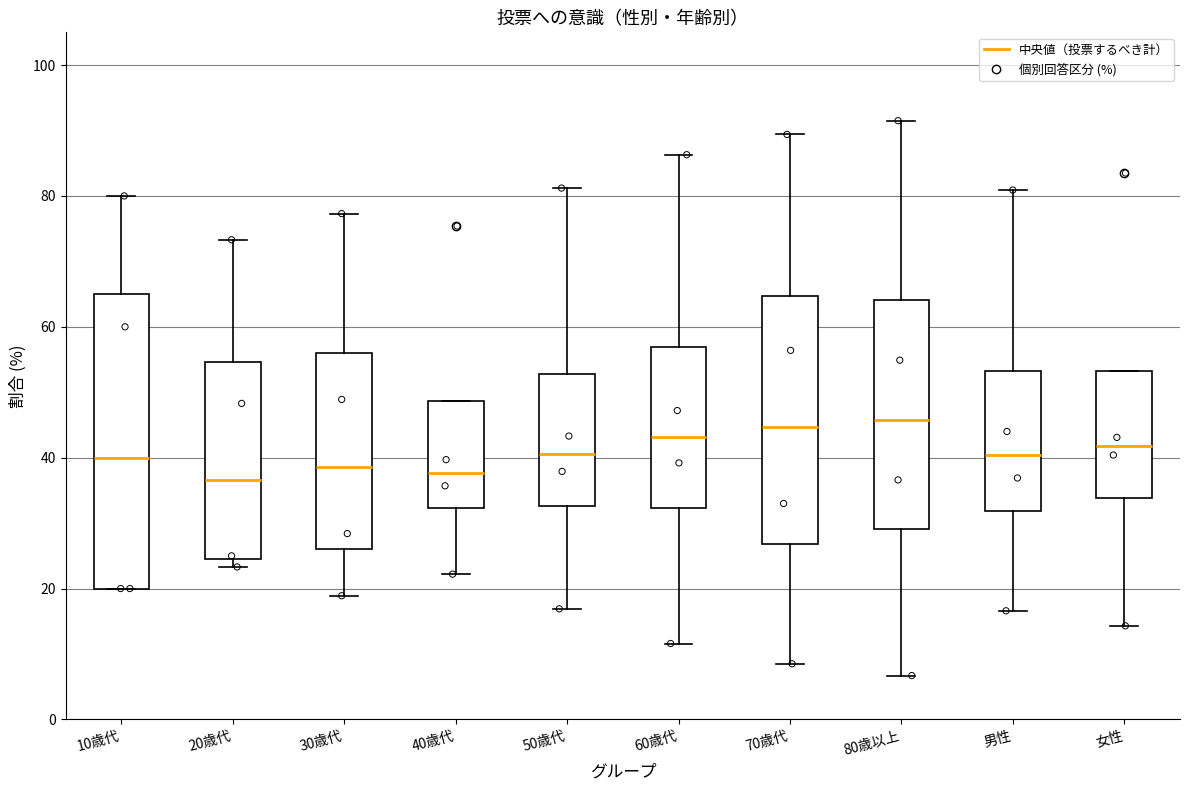

Reading left to right, transcribe this box plot: for each box, give where its median line is, the range the box spans, and where its two whiskers end, as read against the y-axis. The values are not printed on the chart, so give them approximately, as read against the axis.

10歳代: median 40, box 20 to 66, whiskers 20 to 80
20歳代: median 36, box 24 to 54, whiskers 24 (just below the box's lower edge) to 74
30歳代: median 38, box 26 to 56, whiskers 18 to 78
40歳代: median 38, box 32 to 48, whiskers 22 to 48
50歳代: median 40, box 32 to 52, whiskers 16 to 82
60歳代: median 44, box 32 to 56, whiskers 12 to 86
70歳代: median 44, box 26 to 64, whiskers 8 to 90
80歳以上: median 46, box 30 to 64, whiskers 6 to 92
男性: median 40, box 32 to 54, whiskers 16 to 80
女性: median 42, box 34 to 54, whiskers 14 to 54